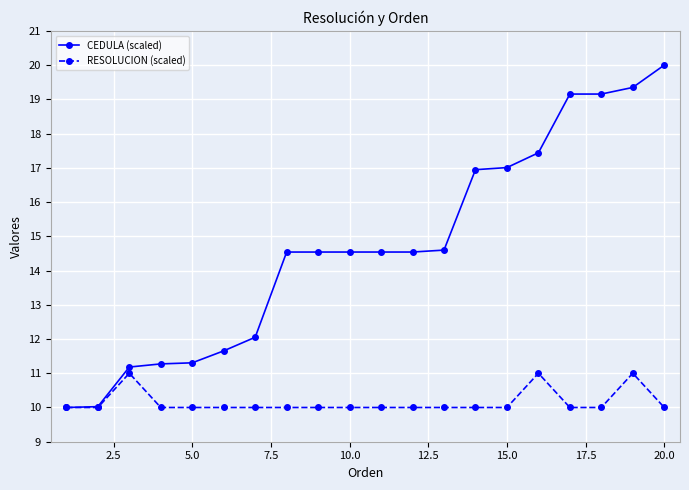

Which series has the largest total across all categories?

CEDULA (scaled)